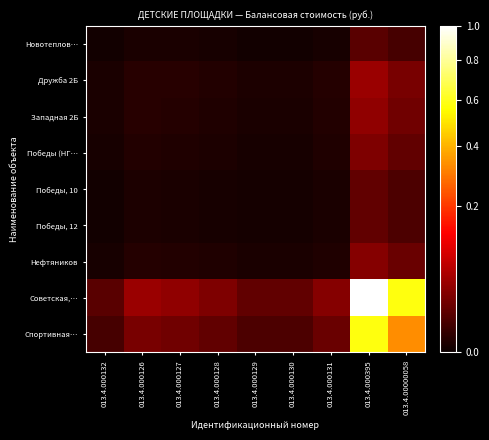

How many categories are shown in the chart?

9